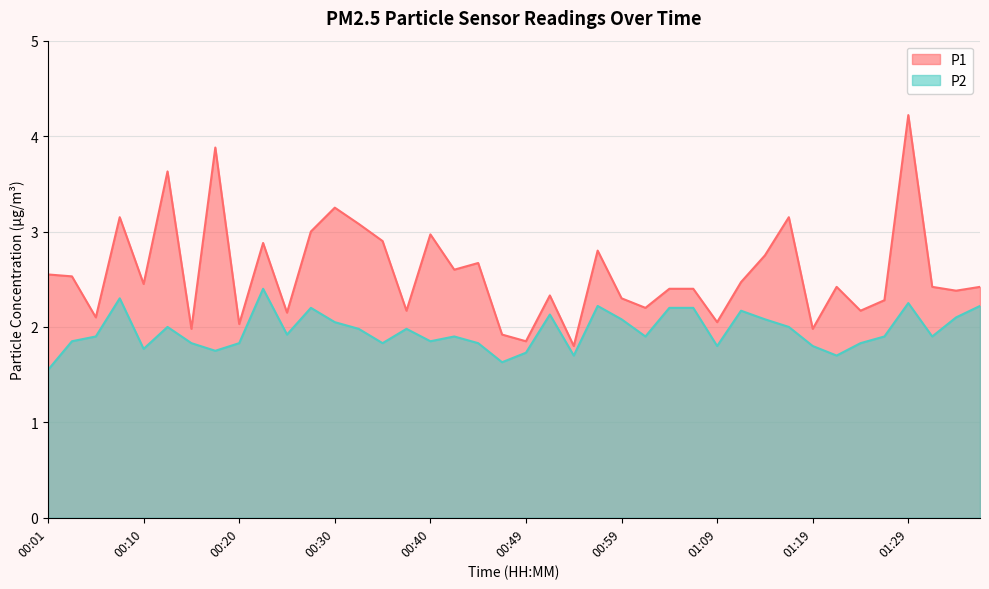

Which category has the highest value in the P1 series?

01:29